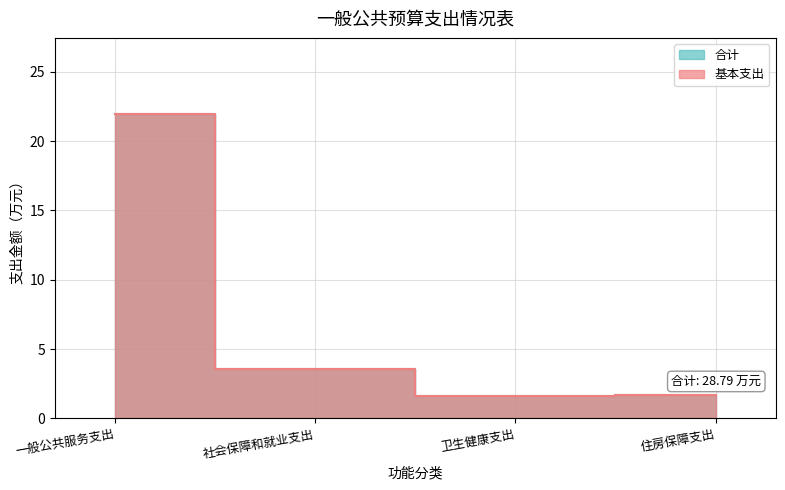

At which label is 基本支出 closest to 11?

社会保障和就业支出